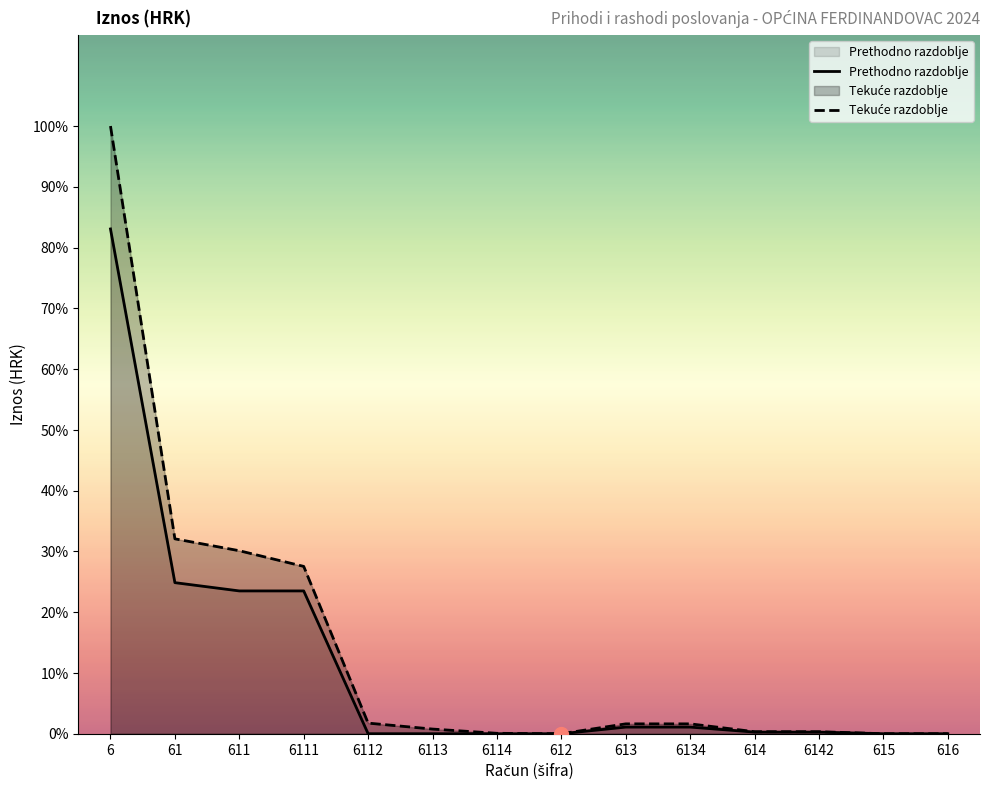

What is the difference between the maximum and minimum values in the Tekuće razdoblje series?

252306.7